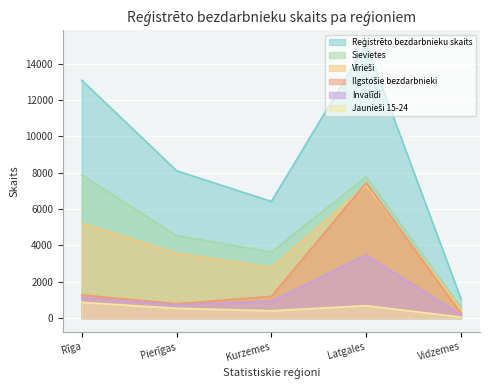

Between Rīga and Vidzemes, which series saw the biggest shift?

Reģistrēto bezdarbnieku skaits